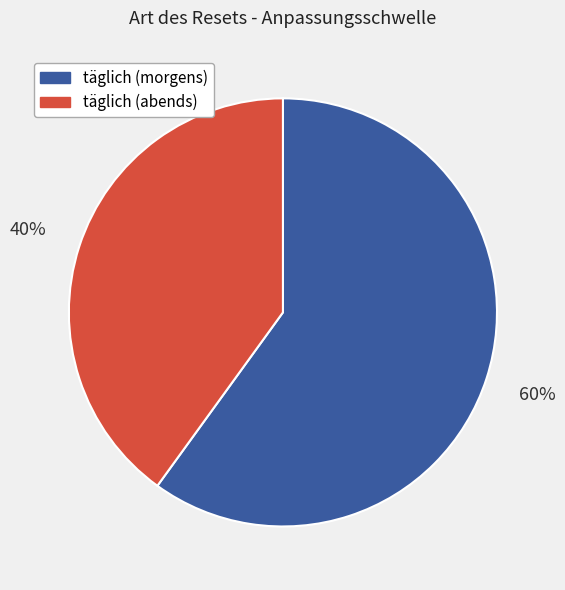

Does any single category account for the majority?

Yes